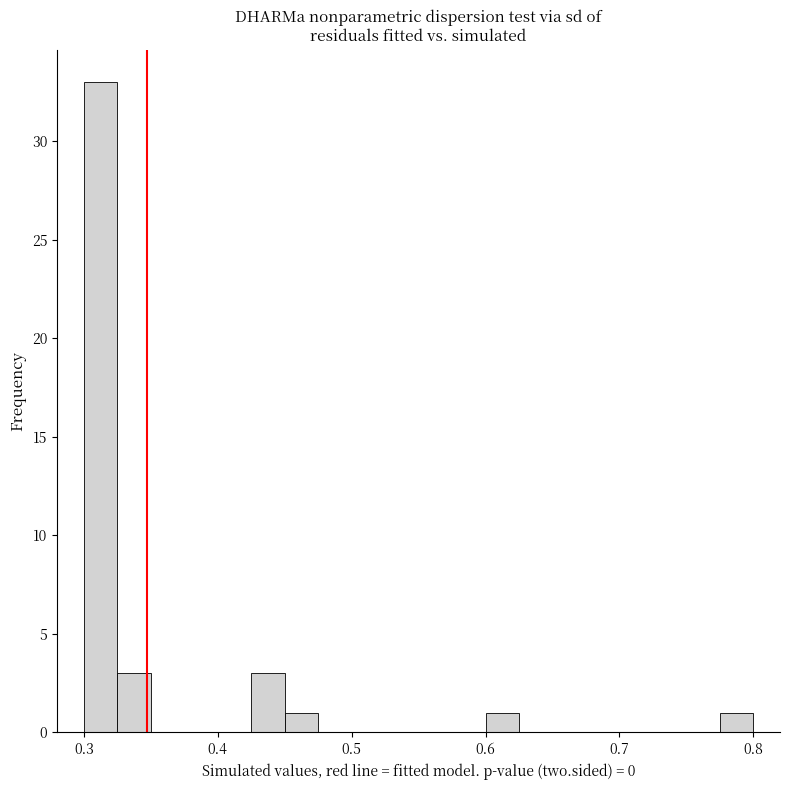

Around what value on the x-axis is the tallest bar? Give the approximate position of its centre, as read against the axis.

0.31